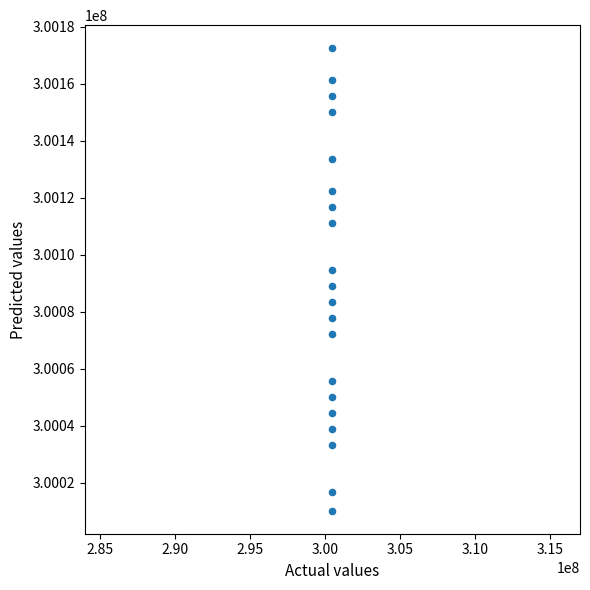

What is the range of Y values (max minus min)?

162102